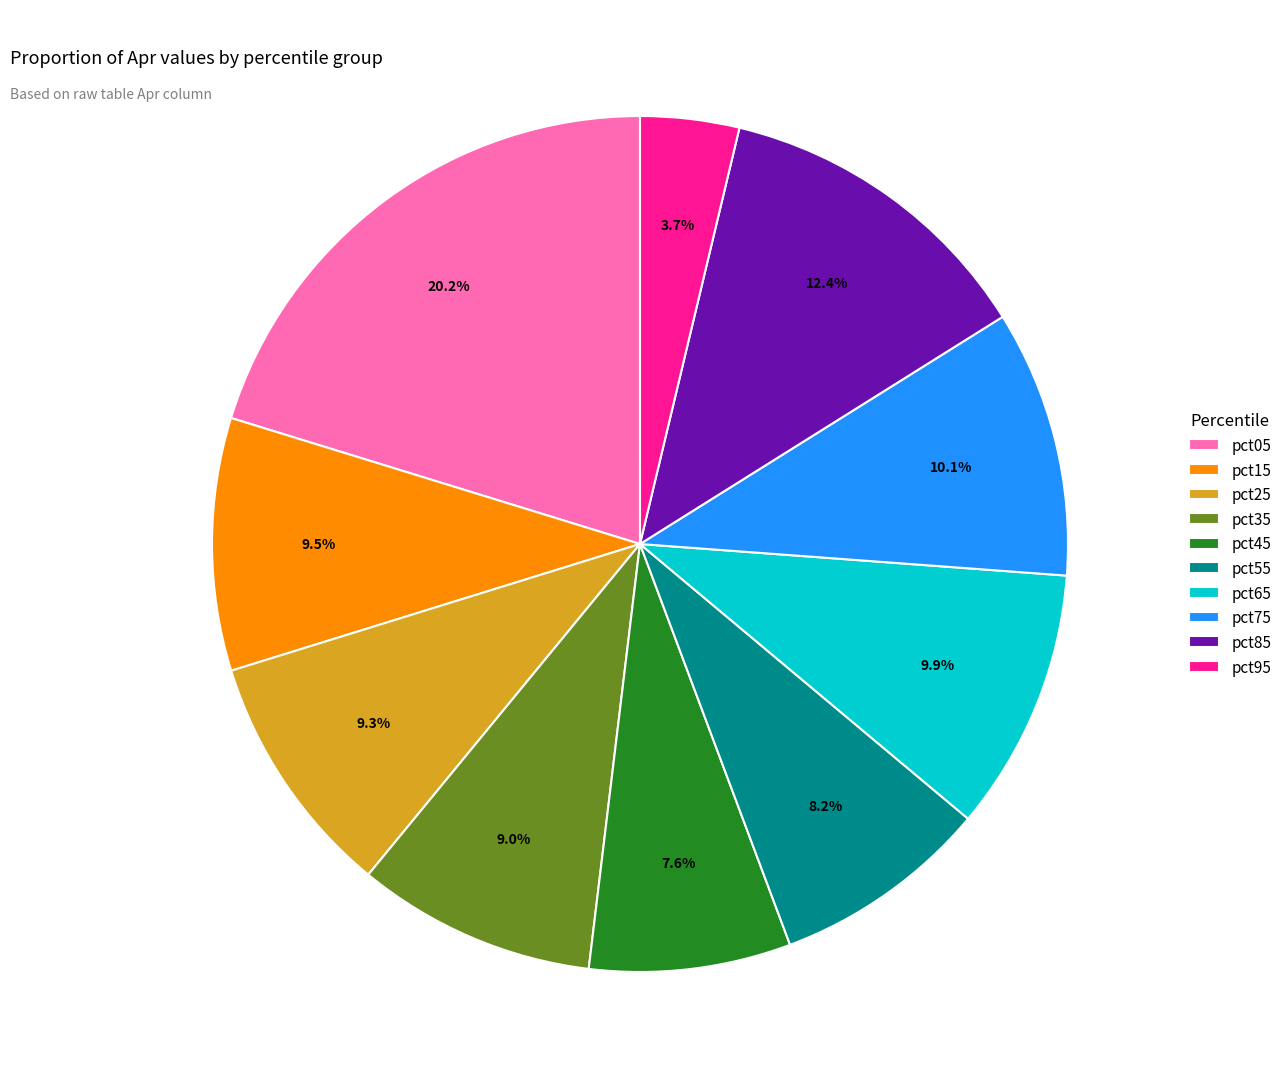

The pct45 slice represents 16% of the pie. True or false?

False